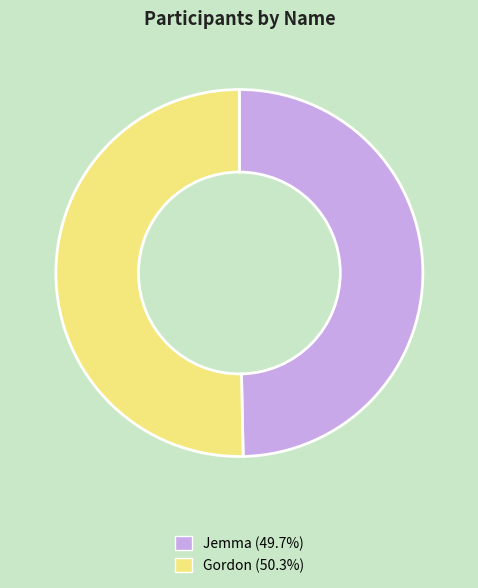

Which slice is the smallest?

Jemma